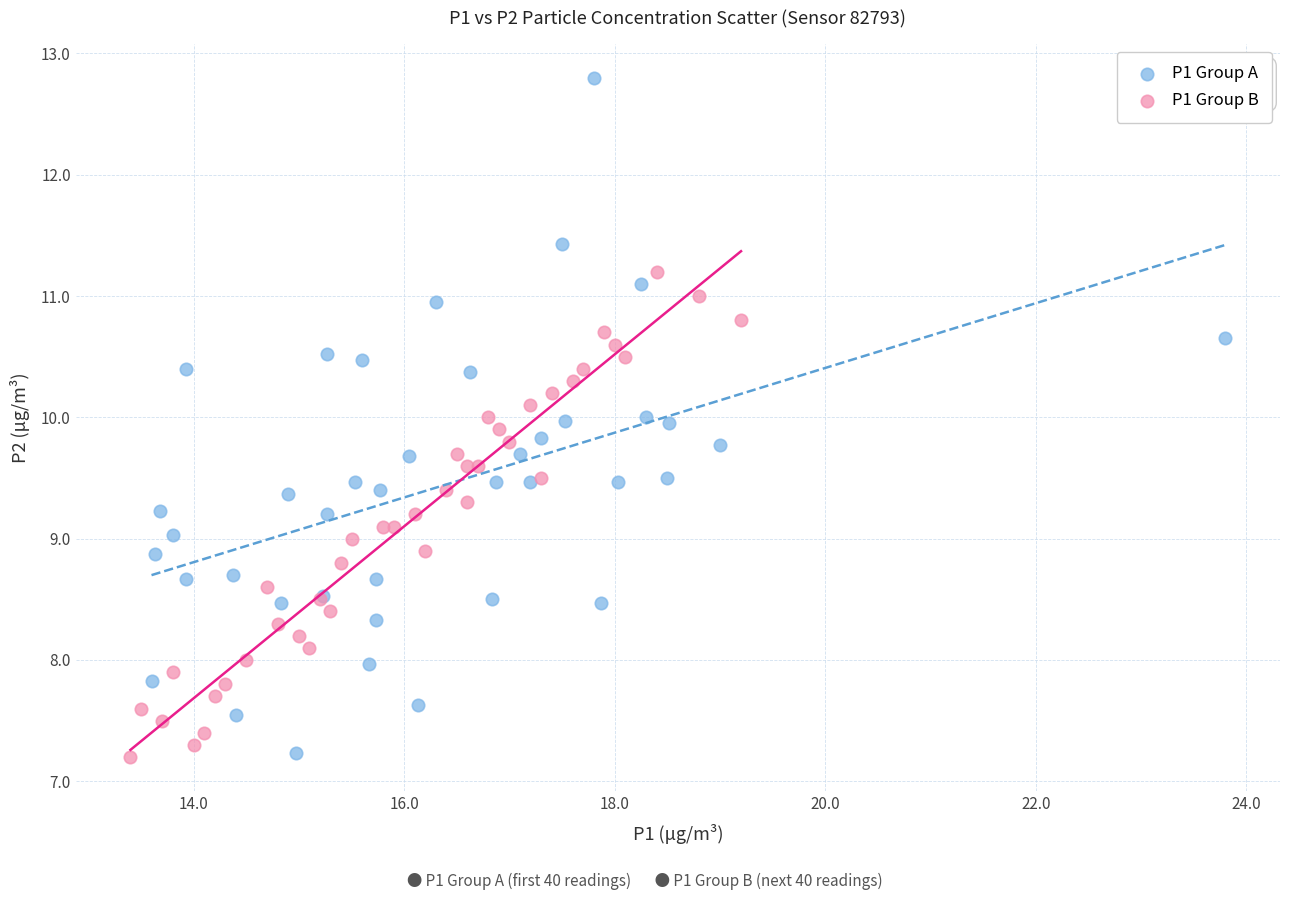

What are all the series names shown in the legend?

P1 Group A, P1 Group B